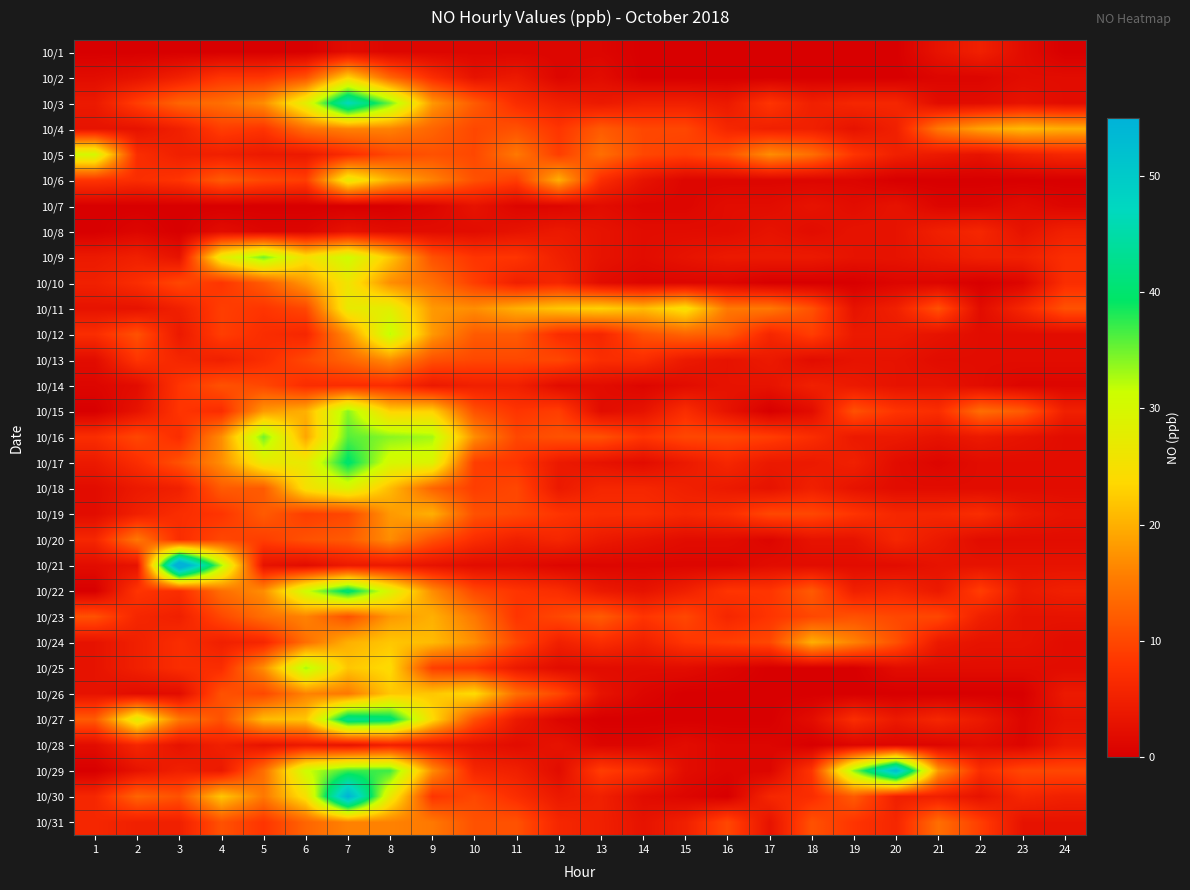

Reading left to right, list all the values displayed in this chart.

10/1: 1=0	2=0	3=0	4=0	5=0	6=0	7=2	8=1	9=1	10=1	11=1	12=1	13=1	14=0	15=0	16=0	17=0	18=0	19=0	20=0	21=3	22=5	23=2	24=0
10/2: 1=2	2=3	3=5	4=8	5=8	6=11	7=23	8=13	9=7	10=3	11=4	12=1	13=2	14=0	15=0	16=0	17=0	18=0	19=0	20=0	21=1	22=1	23=2	24=2
10/3: 1=4	2=9	3=13	4=14	5=17	6=28	7=47	8=35	9=18	10=12	11=7	12=5	13=4	14=5	15=5	16=4	17=8	18=5	19=6	20=6	21=2	22=2	23=3	24=2
10/4: 1=3	2=3	3=5	4=9	5=8	6=14	7=16	8=16	9=13	10=10	11=11	12=8	13=12	14=10	15=10	16=6	17=5	18=5	19=3	20=5	21=15	22=19	23=21	24=20
10/5: 1=30	2=7	3=5	4=5	5=4	6=4	7=7	8=10	9=11	10=10	11=15	12=9	13=14	14=10	15=9	16=11	17=17	18=14	19=8	20=5	21=4	22=3	23=5	24=6
10/6: 1=8	2=7	3=8	4=12	5=10	6=9	7=27	8=20	9=16	10=11	11=9	12=20	13=7	14=3	15=1	16=1	17=1	18=1	19=1	20=0	21=0	22=0	23=0	24=0
10/7: 1=0	2=0	3=0	4=0	5=0	6=0	7=0	8=0	9=1	10=3	11=1	12=1	13=2	14=1	15=1	16=2	17=2	18=3	19=2	20=3	21=1	22=1	23=2	24=1
10/8: 1=0	2=1	3=0	4=2	5=1	6=1	7=3	8=2	9=2	10=2	11=3	12=4	13=3	14=2	15=2	16=2	17=3	18=2	19=3	20=3	21=5	22=6	23=3	24=5
10/9: 1=4	2=5	3=3	4=27	5=35	6=25	7=31	8=22	9=11	10=8	11=8	12=5	13=3	14=2	15=3	16=4	17=4	18=4	19=3	20=3	21=4	22=5	23=5	24=7
10/10: 1=5	2=7	3=10	4=8	5=12	6=18	7=26	8=17	9=14	10=9	11=5	12=6	13=2	14=1	15=1	16=1	17=0	18=0	19=0	20=1	21=1	22=0	23=1	24=7
10/11: 1=3	2=3	3=5	4=9	5=8	6=10	7=27	8=28	9=18	10=17	11=20	12=22	13=23	14=21	15=25	16=15	17=15	18=11	19=3	20=5	21=11	22=2	23=6	24=11
10/12: 1=7	2=11	3=4	4=9	5=7	6=6	7=17	8=32	9=18	10=12	11=12	12=7	13=6	14=11	15=13	16=12	17=6	18=9	19=4	20=4	21=3	22=2	23=2	24=2
10/13: 1=2	2=8	3=6	4=5	5=7	6=10	7=13	8=17	9=11	10=10	11=10	12=10	13=7	14=7	15=4	16=3	17=4	18=2	19=3	20=3	21=2	22=2	23=2	24=2
10/14: 1=1	2=2	3=8	4=11	5=10	6=7	7=7	8=7	9=4	10=5	11=5	12=2	13=2	14=1	15=2	16=3	17=3	18=5	19=4	20=3	21=3	22=2	23=1	24=1
10/15: 1=0	2=3	3=8	4=7	5=18	6=20	7=34	8=23	9=23	10=11	11=8	12=9	13=2	14=3	15=7	16=3	17=0	18=2	19=11	20=8	21=7	22=14	23=12	24=5
10/16: 1=7	2=10	3=7	4=17	5=35	6=19	7=36	8=34	9=33	10=17	11=10	12=11	13=11	14=8	15=10	16=10	17=9	18=7	19=4	20=4	21=3	22=4	23=3	24=2
10/17: 1=4	2=7	3=11	4=17	5=27	6=27	7=40	8=30	9=29	10=9	11=8	12=4	13=3	14=2	15=4	16=6	17=4	18=4	19=5	20=2	21=1	22=2	23=2	24=2
10/18: 1=2	2=4	3=5	4=12	5=12	6=25	7=29	8=21	9=13	10=9	11=10	12=4	13=6	14=6	15=5	16=4	17=3	18=5	19=3	20=2	21=2	22=2	23=2	24=2
10/19: 1=2	2=5	3=7	4=8	5=12	6=9	7=10	8=18	9=20	10=11	11=10	12=8	13=7	14=7	15=6	16=7	17=10	18=10	19=8	20=6	21=6	22=7	23=4	24=3
10/20: 1=6	2=15	3=7	4=10	5=9	6=11	7=12	8=17	9=11	10=7	11=5	12=6	13=4	14=3	15=2	16=2	17=1	18=3	19=3	20=6	21=4	22=2	23=2	24=2
10/21: 1=2	2=3	3=61	4=33	5=3	6=2	7=4	8=4	9=3	10=2	11=2	12=1	13=1	14=1	15=1	16=1	17=2	18=2	19=2	20=2	21=3	22=3	23=3	24=3
10/22: 1=0	2=8	3=7	4=14	5=17	6=31	7=41	8=29	9=17	10=10	11=8	12=7	13=4	14=3	15=5	16=8	17=8	18=12	19=5	20=6	21=4	22=9	23=4	24=5
10/23: 1=11	2=6	3=5	4=10	5=14	6=16	7=11	8=18	9=20	10=15	11=8	12=10	13=12	14=8	15=10	16=6	17=8	18=10	19=11	20=10	21=10	22=5	23=3	24=3
10/24: 1=3	2=5	3=7	4=5	5=6	6=14	7=20	8=22	9=21	10=17	11=10	12=5	13=7	14=5	15=8	16=9	17=10	18=20	19=16	20=11	21=4	22=3	23=3	24=2
10/25: 1=3	2=5	3=7	4=7	5=17	6=33	7=22	8=24	9=9	10=8	11=4	12=2	13=2	14=2	15=2	16=1	17=0	18=0	19=0	20=2	21=2	22=2	23=2	24=2
10/26: 1=3	2=2	3=2	4=11	5=10	6=16	7=15	8=22	9=22	10=24	11=14	12=10	13=3	14=1	15=0	16=0	17=0	18=0	19=0	20=0	21=0	22=0	23=0	24=4
10/27: 1=12	2=28	3=15	4=11	5=21	6=22	7=43	8=41	9=24	10=11	11=4	12=1	13=0	14=0	15=0	16=0	17=0	18=2	19=7	20=4	21=6	22=4	23=1	24=3
10/28: 1=2	2=6	3=3	4=5	5=3	6=4	7=3	8=5	9=4	10=3	11=2	12=3	13=1	14=1	15=2	16=1	17=1	18=0	19=1	20=1	21=1	22=2	23=1	24=4
10/29: 1=0	2=3	3=5	4=4	5=14	6=31	7=37	8=37	9=17	10=6	11=5	12=2	13=9	14=7	15=2	16=1	17=1	18=8	19=34	20=53	21=18	22=7	23=10	24=10
10/30: 1=6	2=13	3=11	4=22	5=15	6=25	7=55	8=27	9=8	10=10	11=7	12=4	13=5	14=2	15=1	16=0	17=6	18=7	19=12	20=5	21=5	22=3	23=6	24=5
10/31: 1=6	2=5	3=5	4=11	5=8	6=13	7=16	8=16	9=15	10=11	11=11	12=6	13=5	14=3	15=5	16=10	17=3	18=11	19=8	20=6	21=14	22=9	23=3	24=3